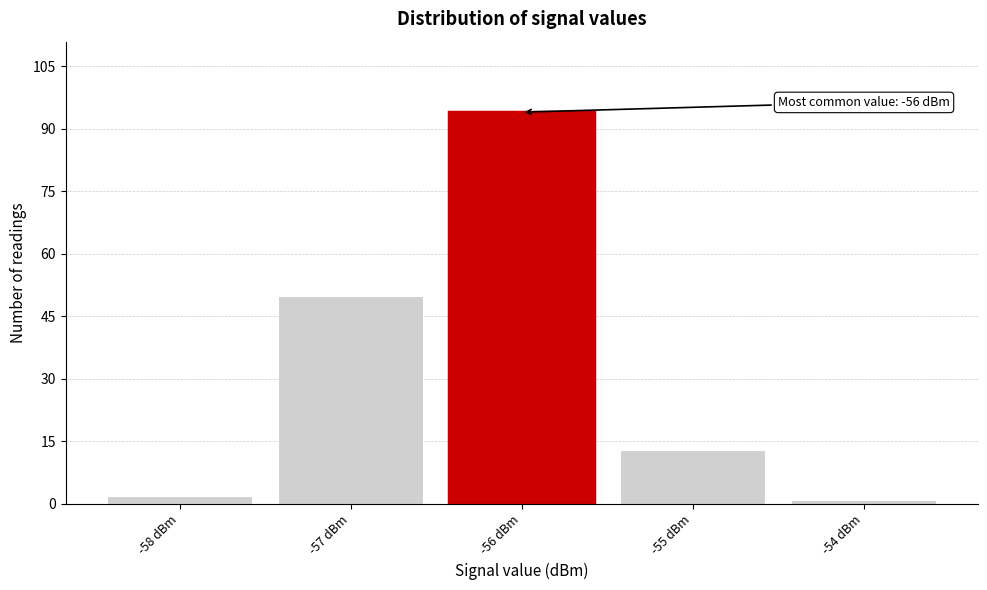

Which range on the x-axis has the tallest bar?

-56.5 to -55.5